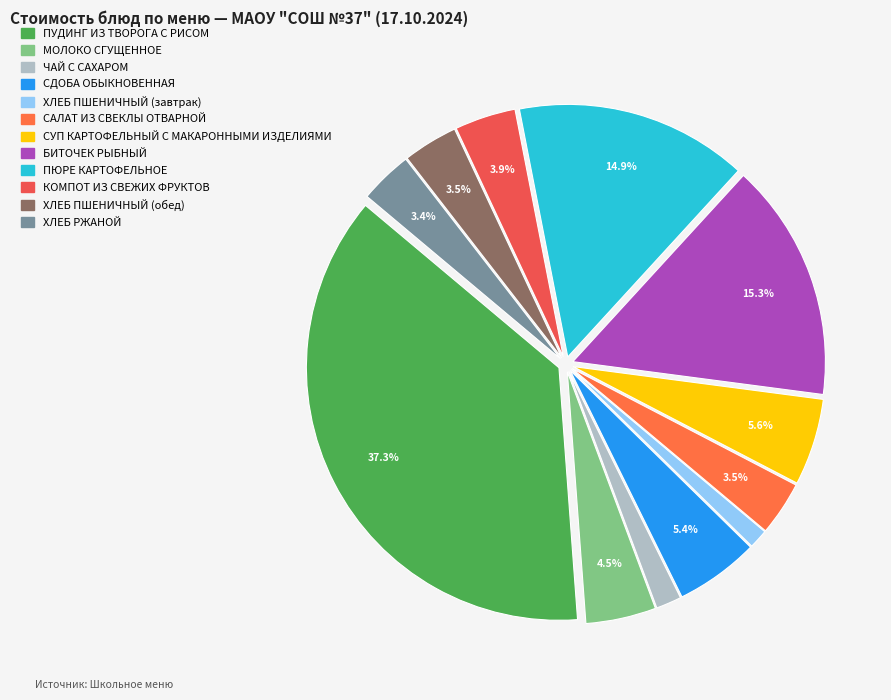

Count the number of slices in the pie.

12